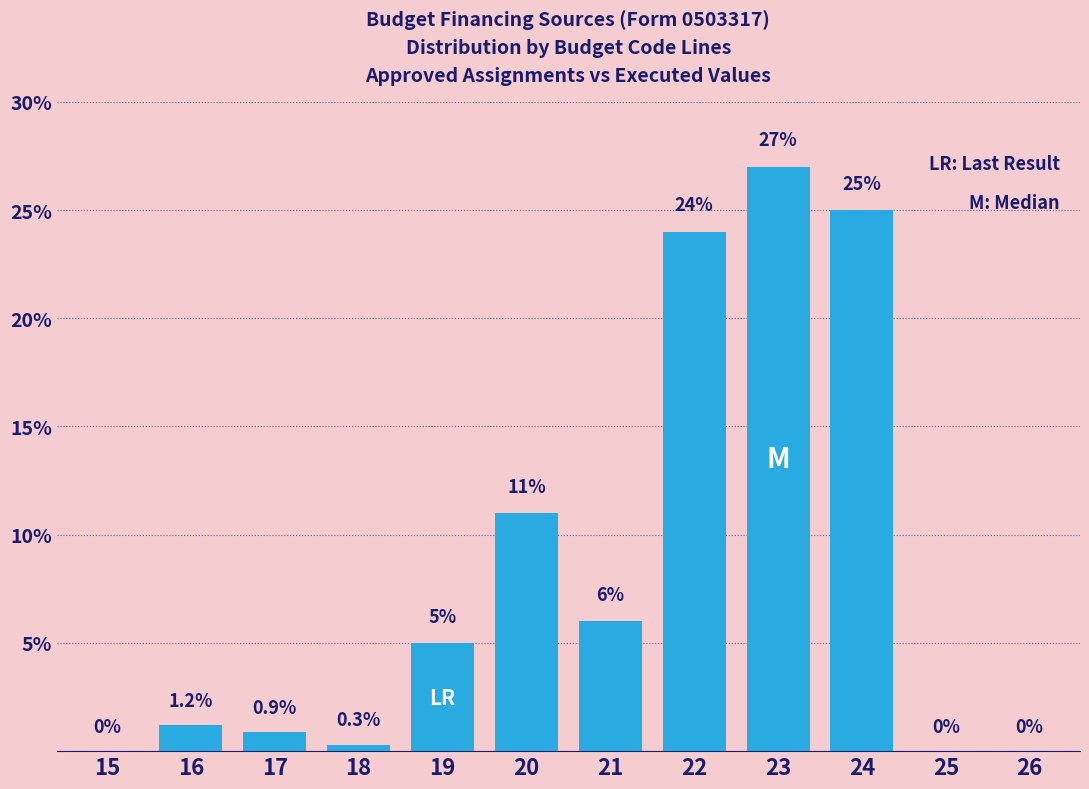

Reading right to left, transcribe all the data shown in this chart.

26=0.0	25=0.0	24=25.0	23=27.0	22=24.0	21=6.0	20=11.0	19=5.0	18=0.3	17=0.9	16=1.2	15=0.0